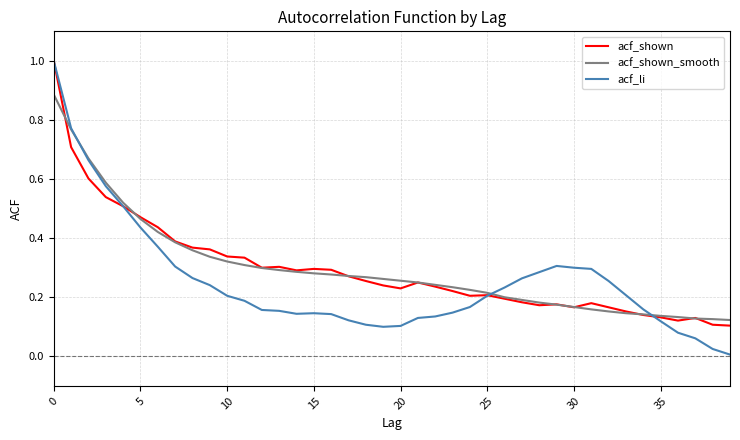

What is the maximum value for acf_li?

1.0